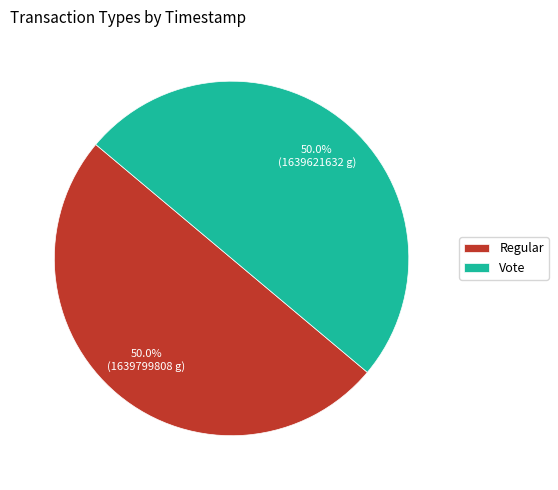

To the nearest percent, what portion does Vote represent?

50%